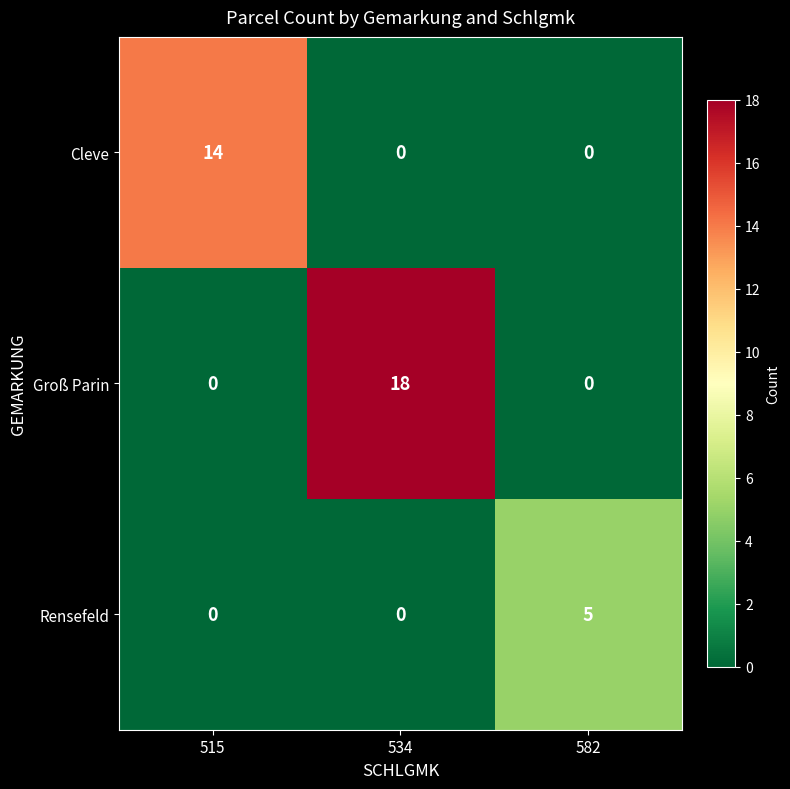

What is the sum of all Groß Parin values?

18